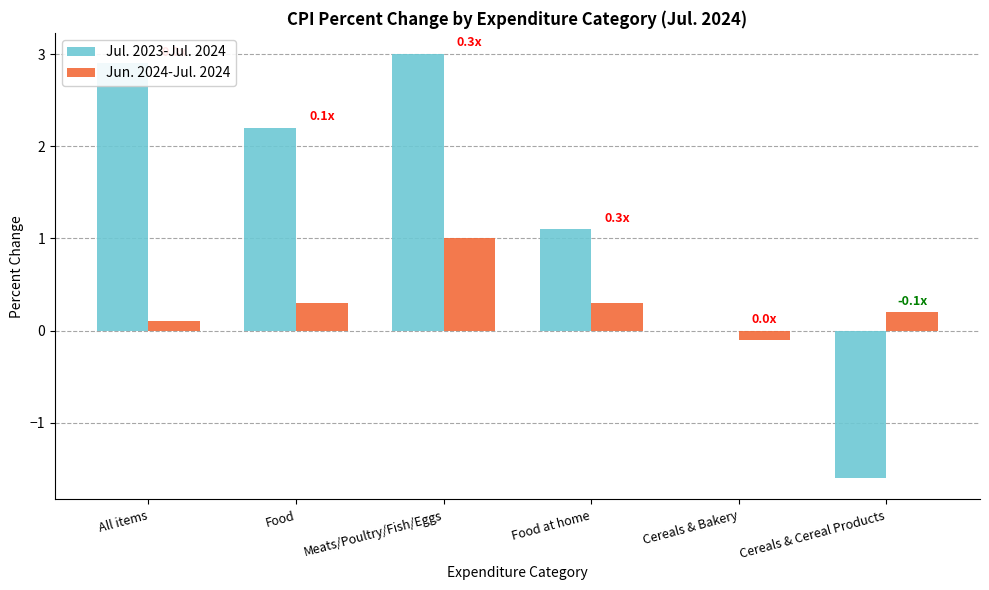

The value of Jun. 2024-Jul. 2024 at Meats/Poultry/Fish/Eggs is 1.4. True or false?

False